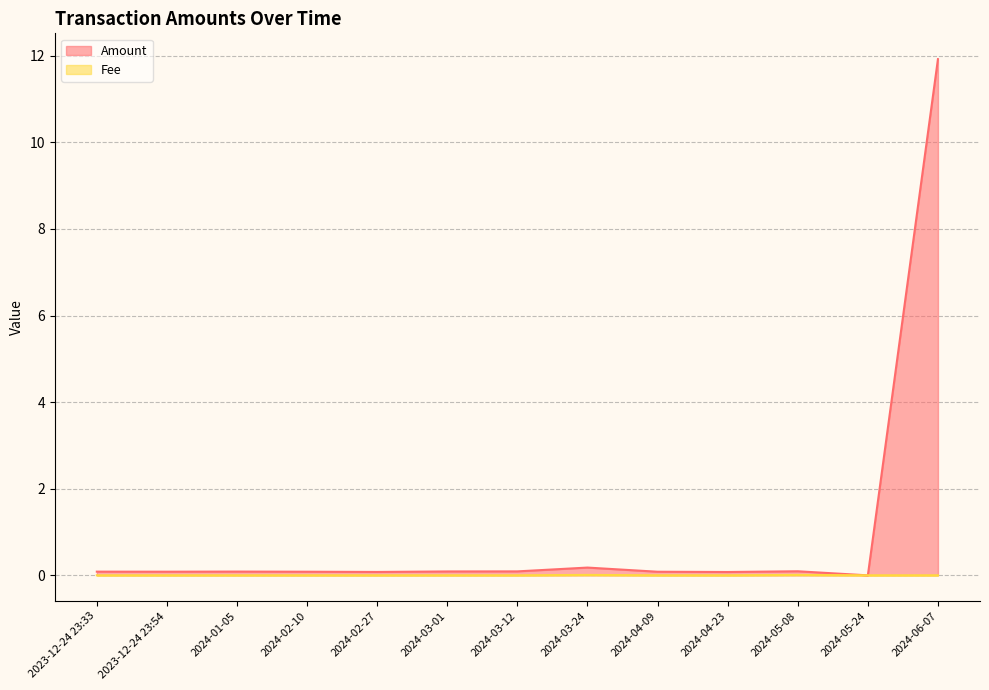

What are all the series names shown in the legend?

Amount, Fee